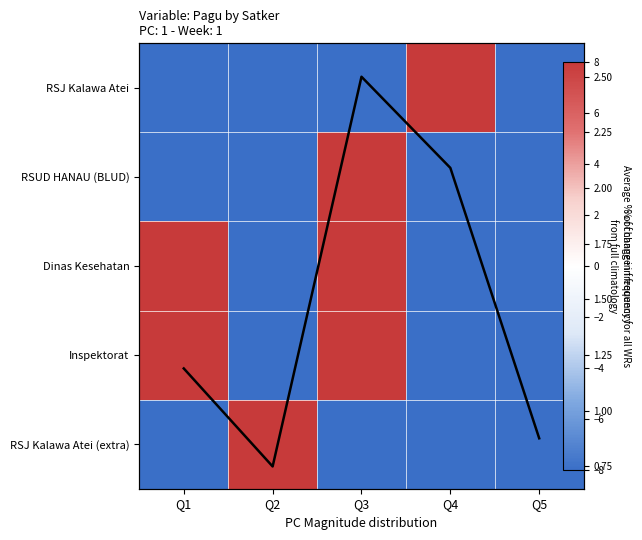

The value of RSJ Kalawa Atei at Q1 is -8.0. True or false?

True